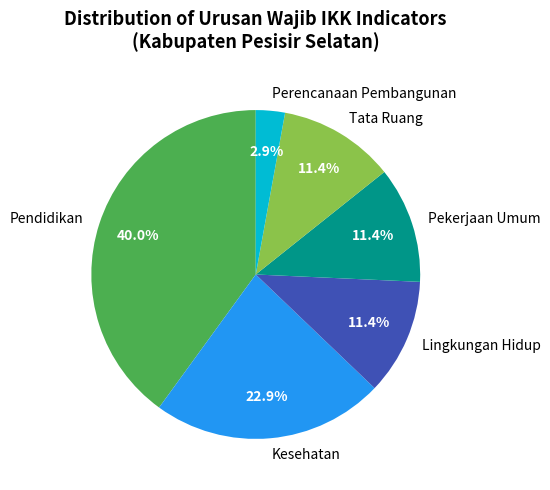

Is Pekerjaan Umum the majority of the pie?

No